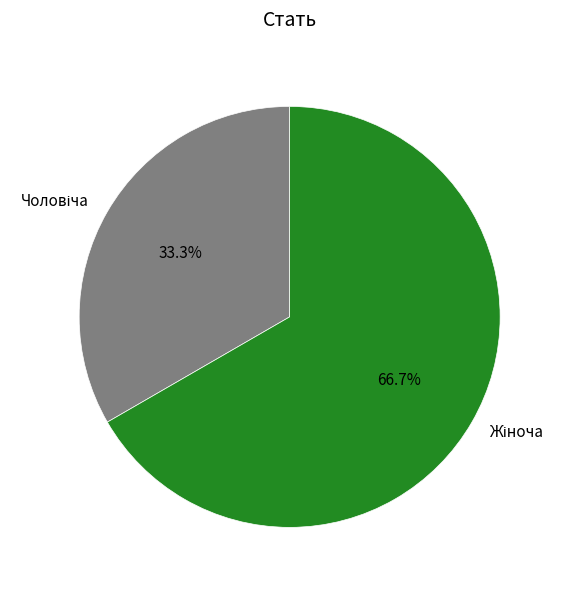

Is there any slice that represents more than half of the pie?

Yes